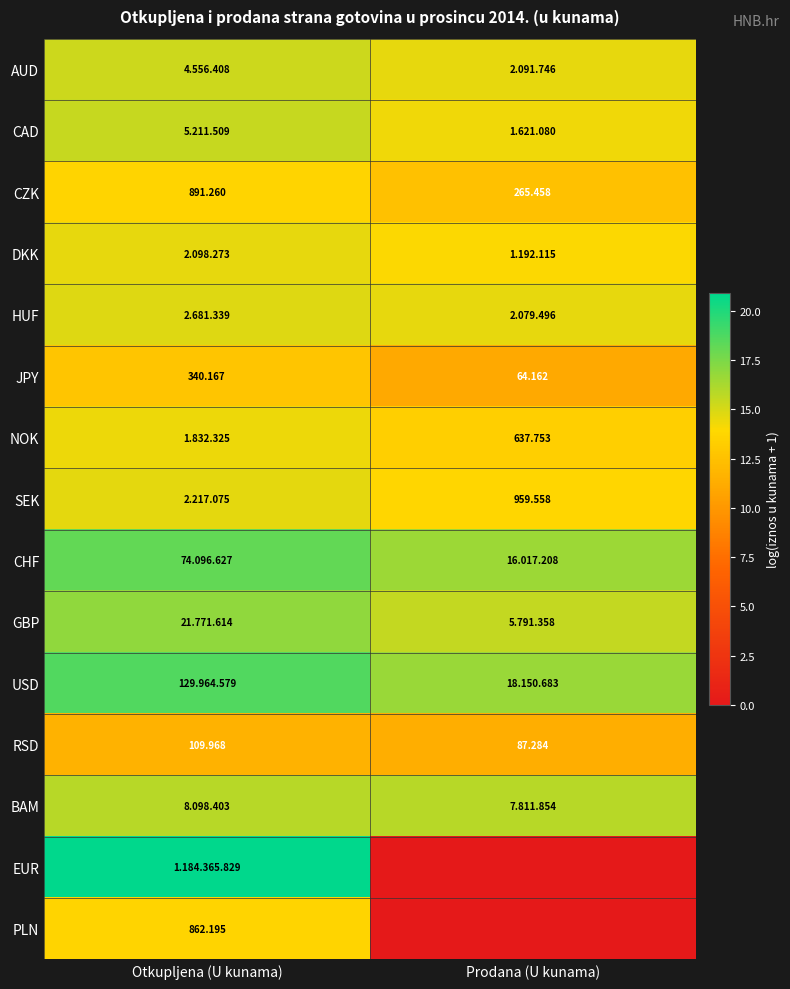

Which category has the highest value in the JPY series?

Otkupljena (U kunama)